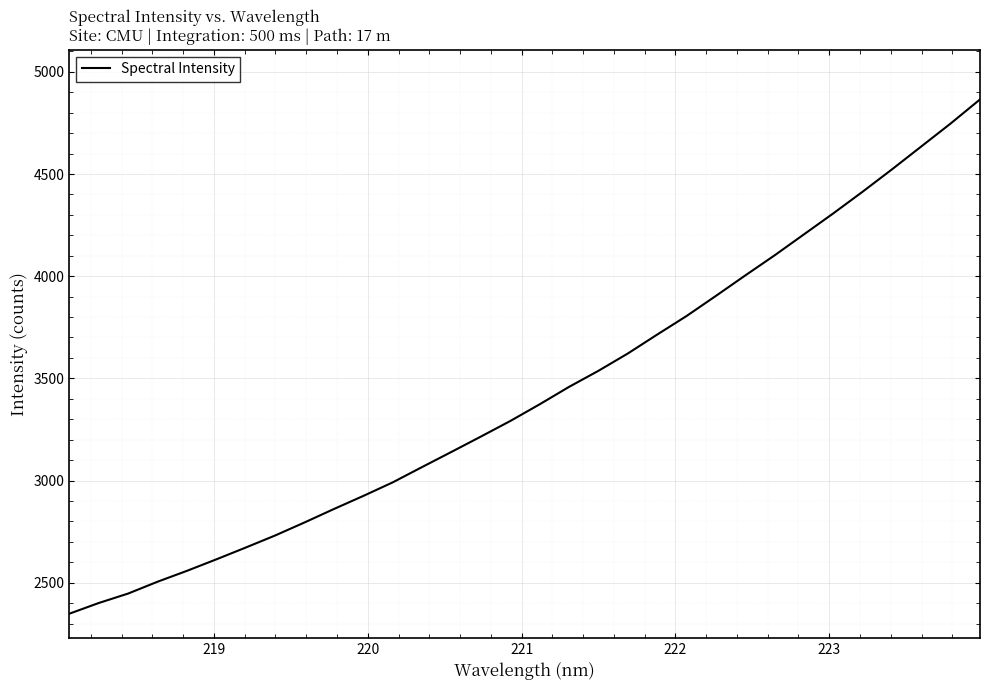

Is this an area chart (filled region under the line)?

No